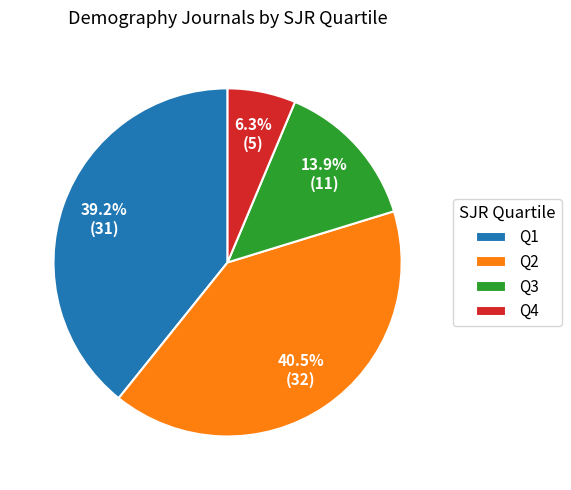

True or false: Q4 accounts for 17% of the total.

False